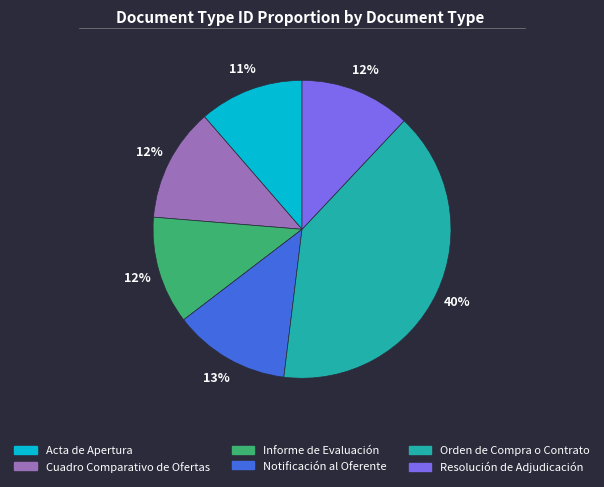

True or false: Cuadro Comparativo de Ofertas accounts for 6% of the total.

False